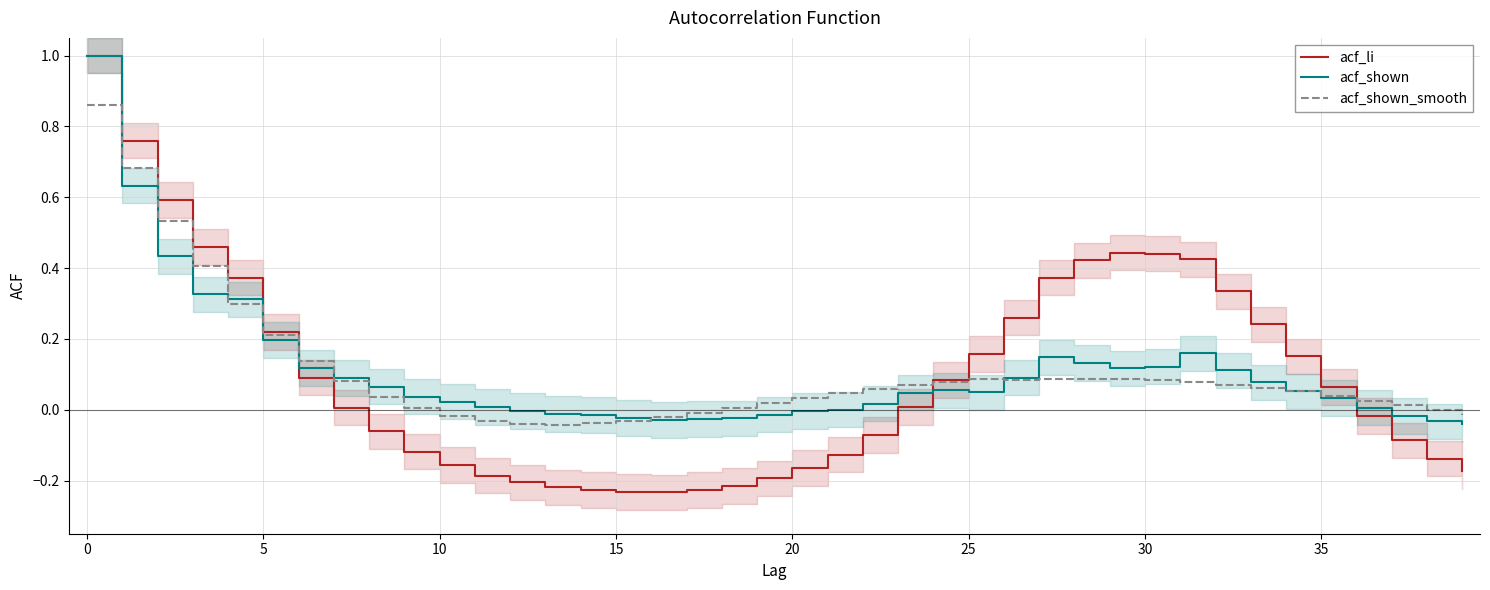

What is the average value of the acf_shown_smooth series?

0.1